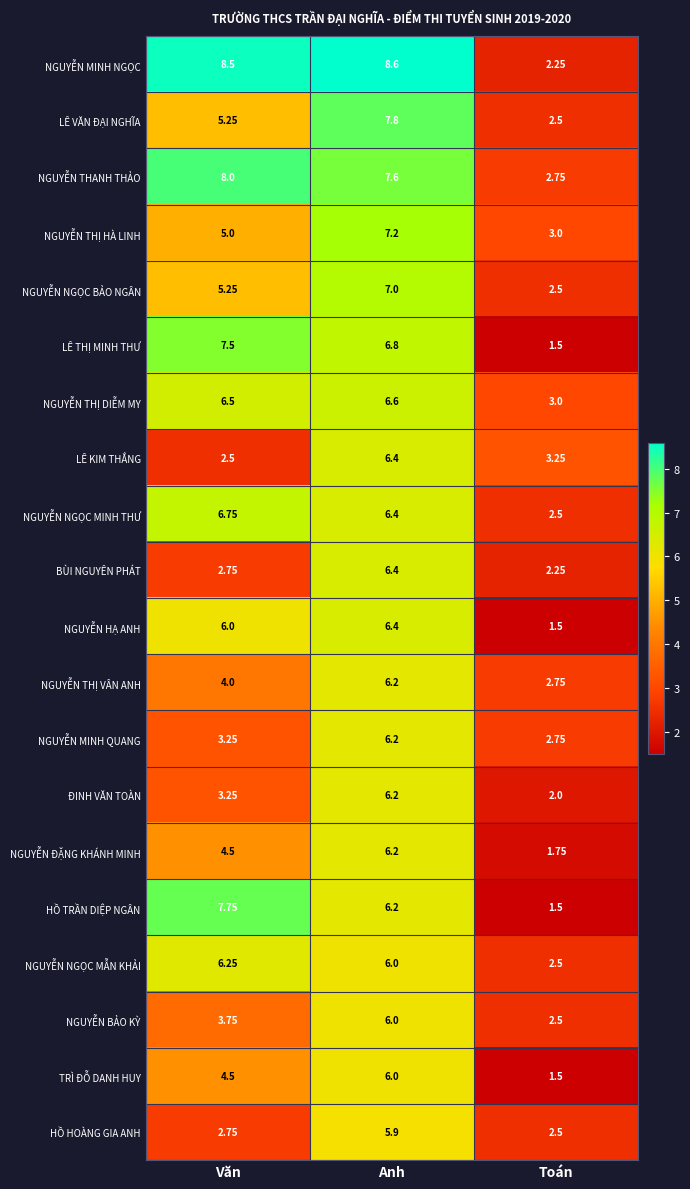

At which category does the chart reach its peak across all series?

Anh